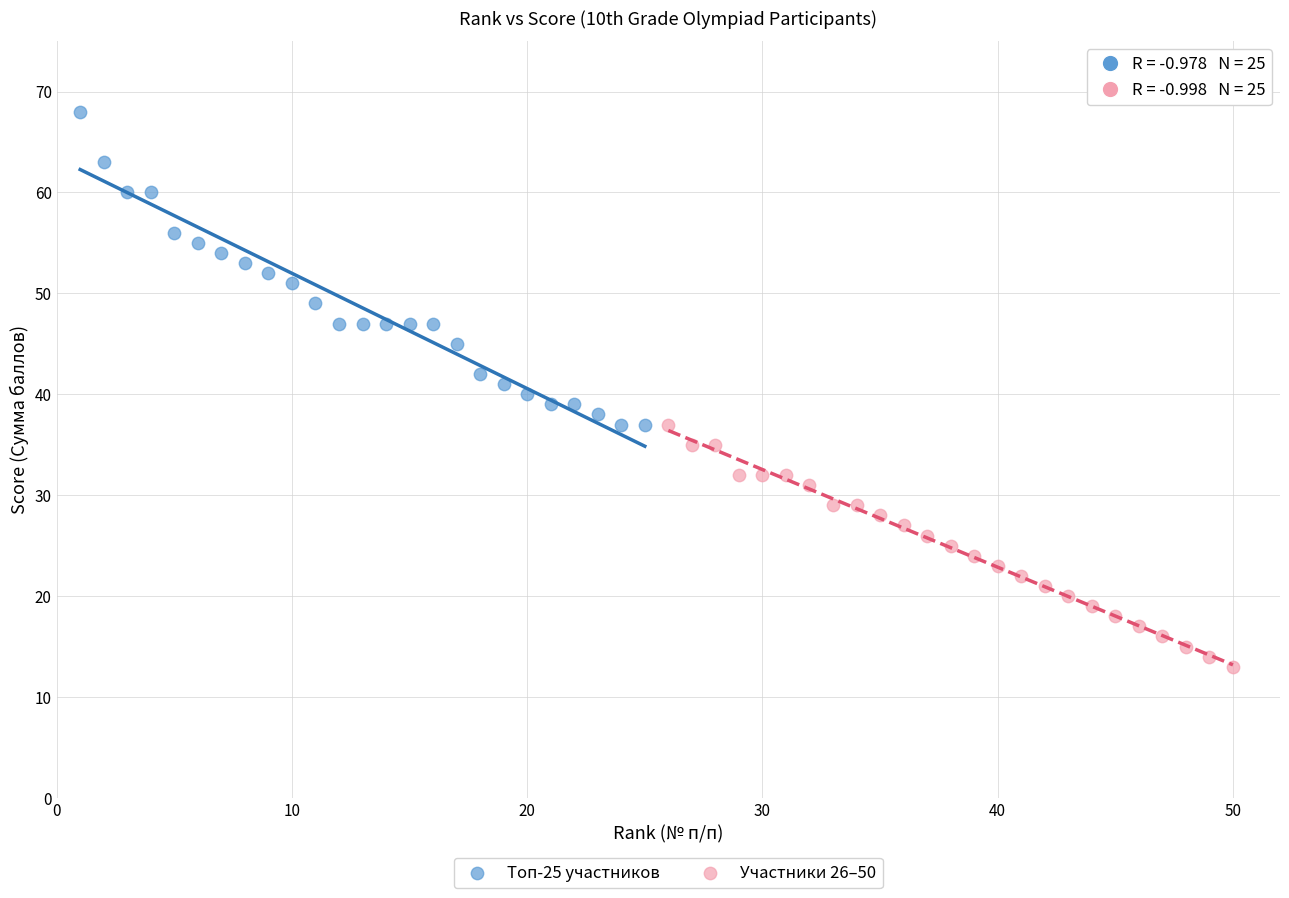

Which series contains the highest Y value?

Топ-25 участников